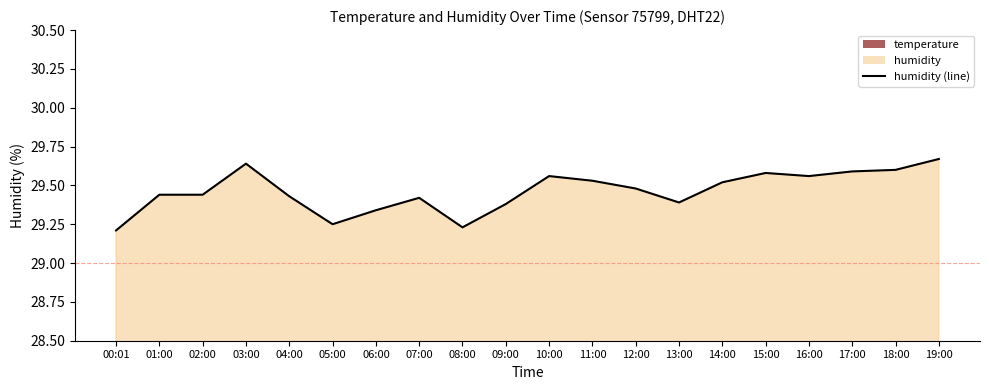

Is it true that the value at 06:00 is 29.3?

True